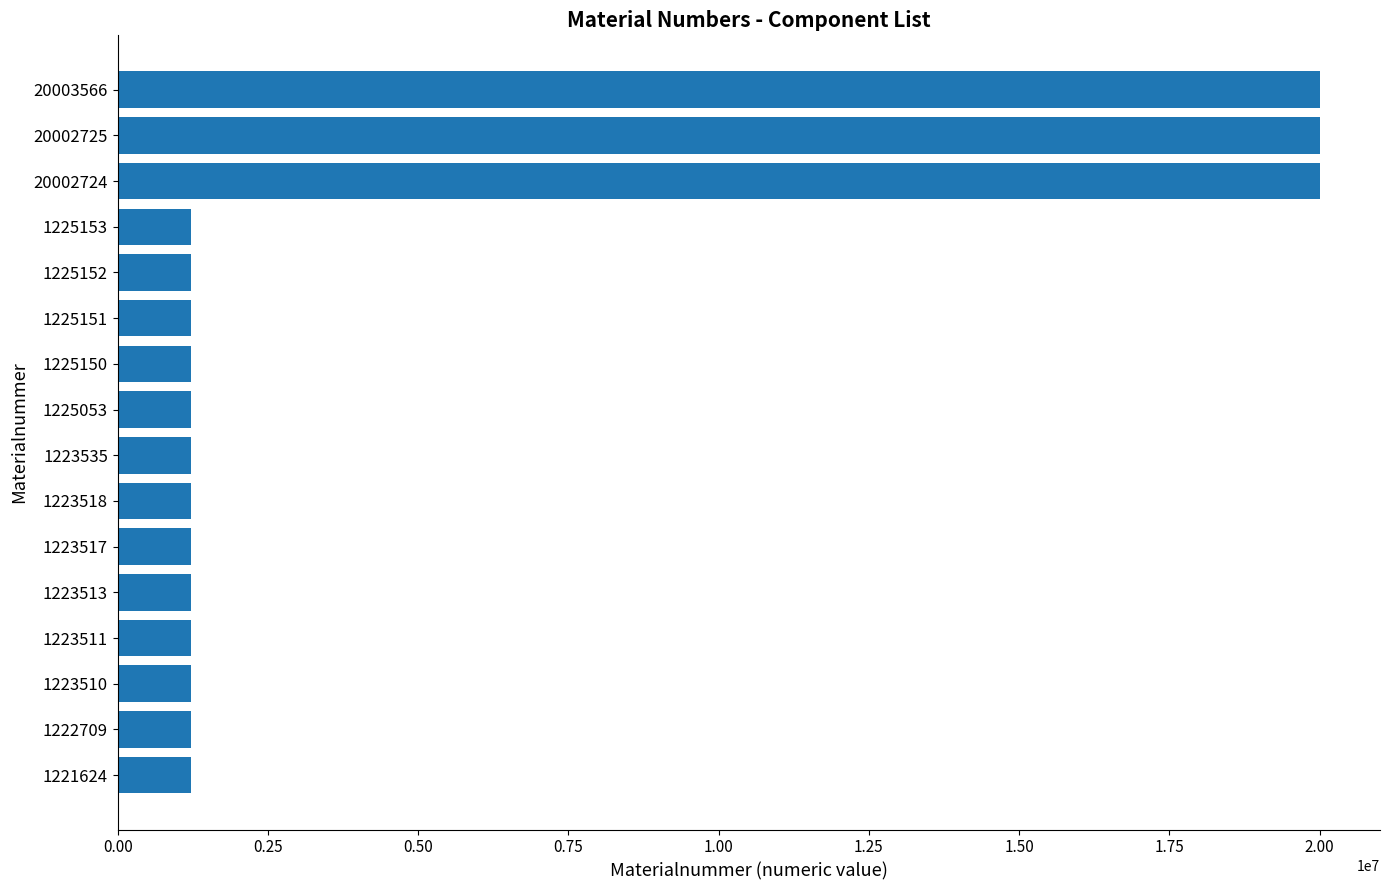

What is the ratio of the value at 20002724 to the value at 20003566?

1.0